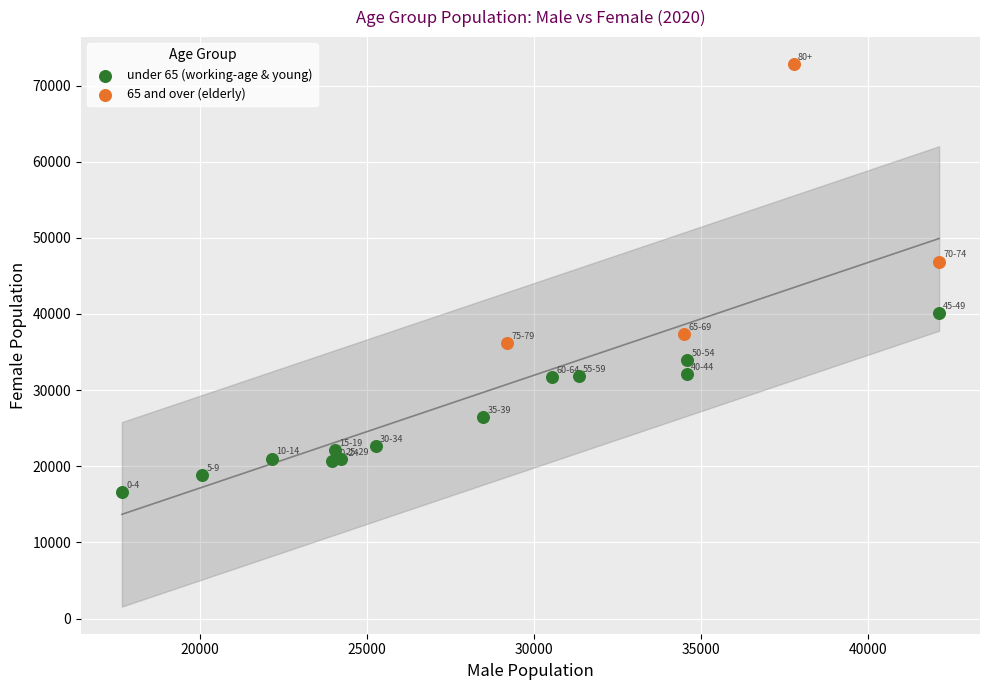

What are all the series names shown in the legend?

under 65 (working-age & young), 65 and over (elderly)